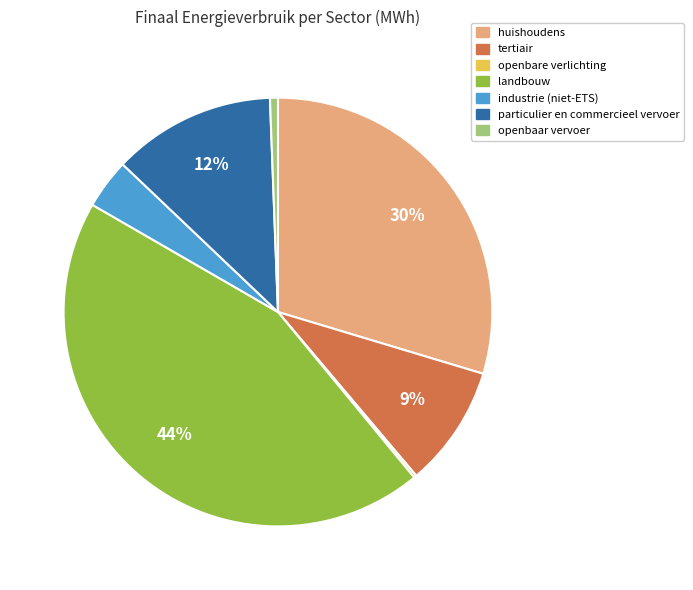

What is the largest slice in the pie chart?

landbouw